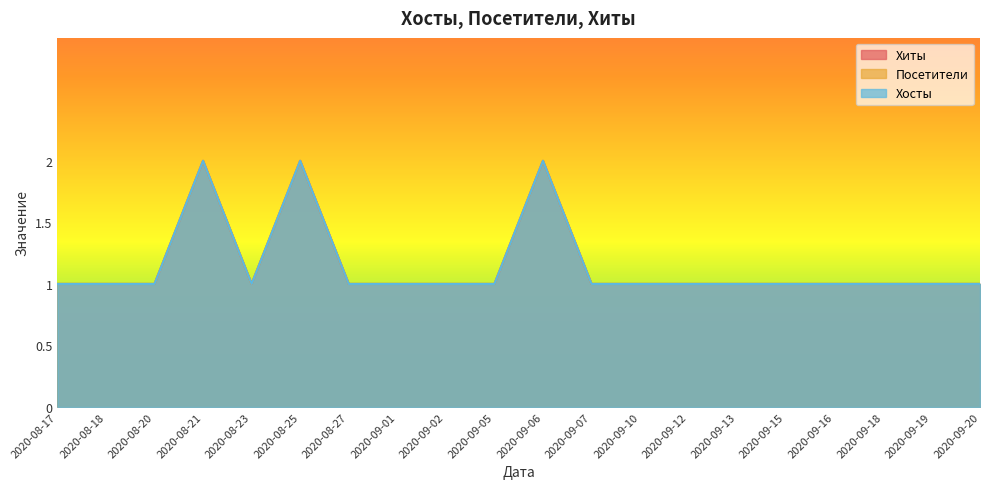

Which series has the largest range (max minus min)?

Хиты